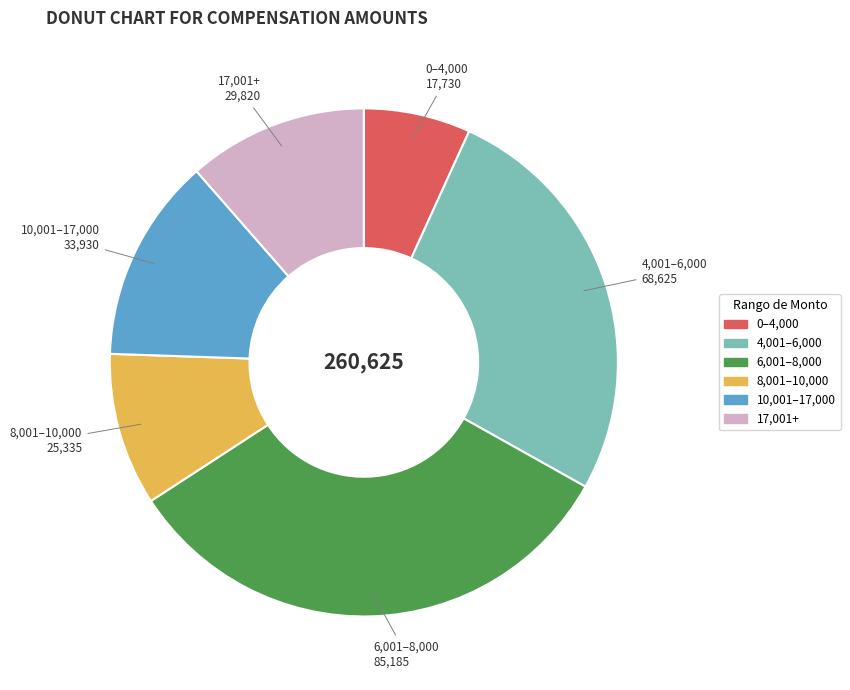

Is there a majority slice in this chart?

No